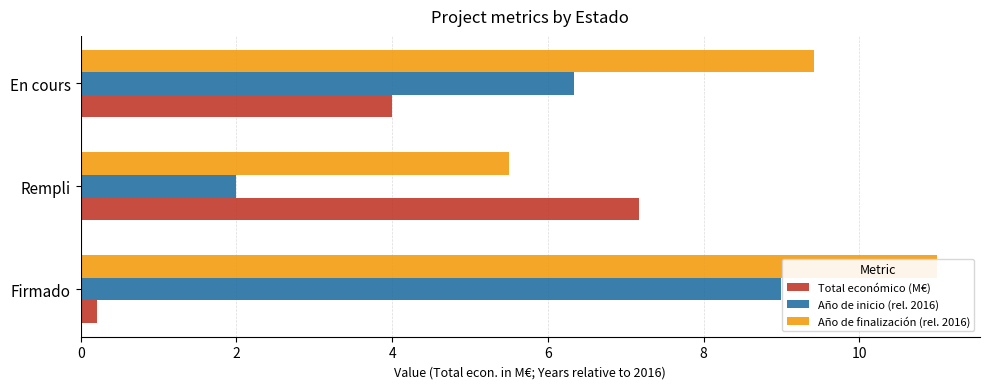

What is the greatest value displayed?

11.0